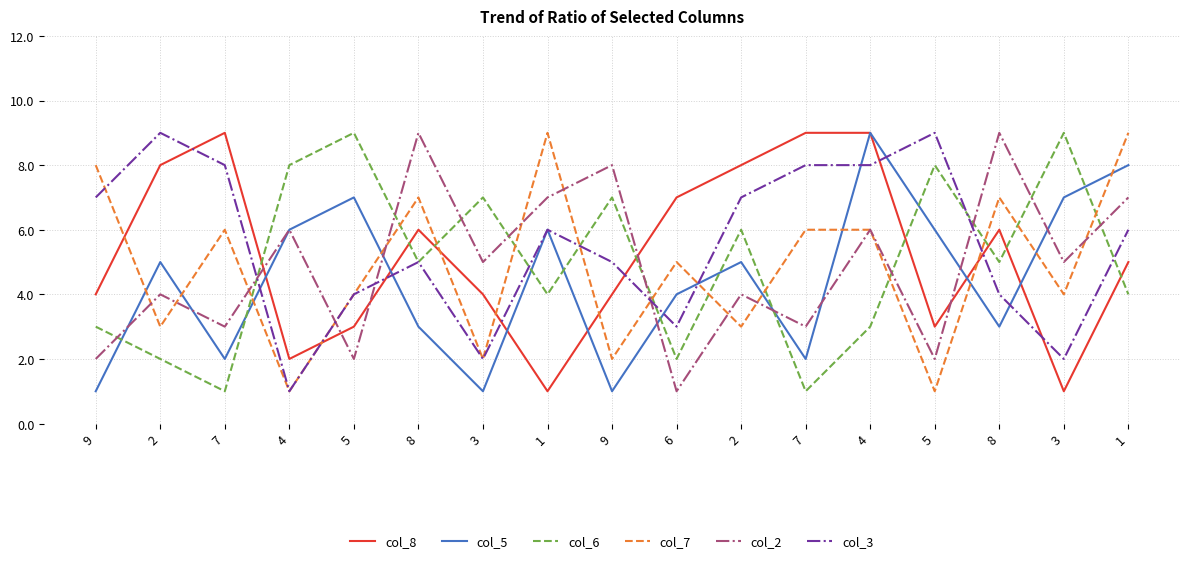

At which category does col_3 reach its first local peak?

2